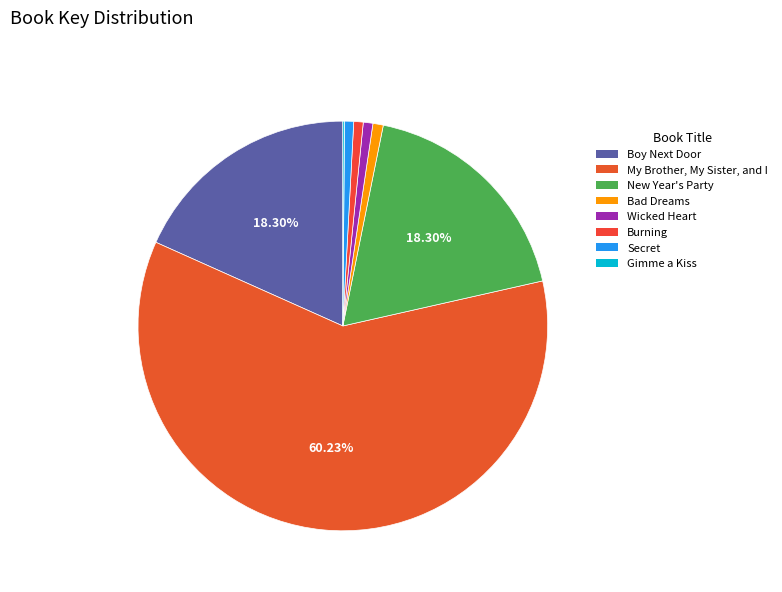

What percentage is the Wicked Heart slice, to the nearest percent?

1%